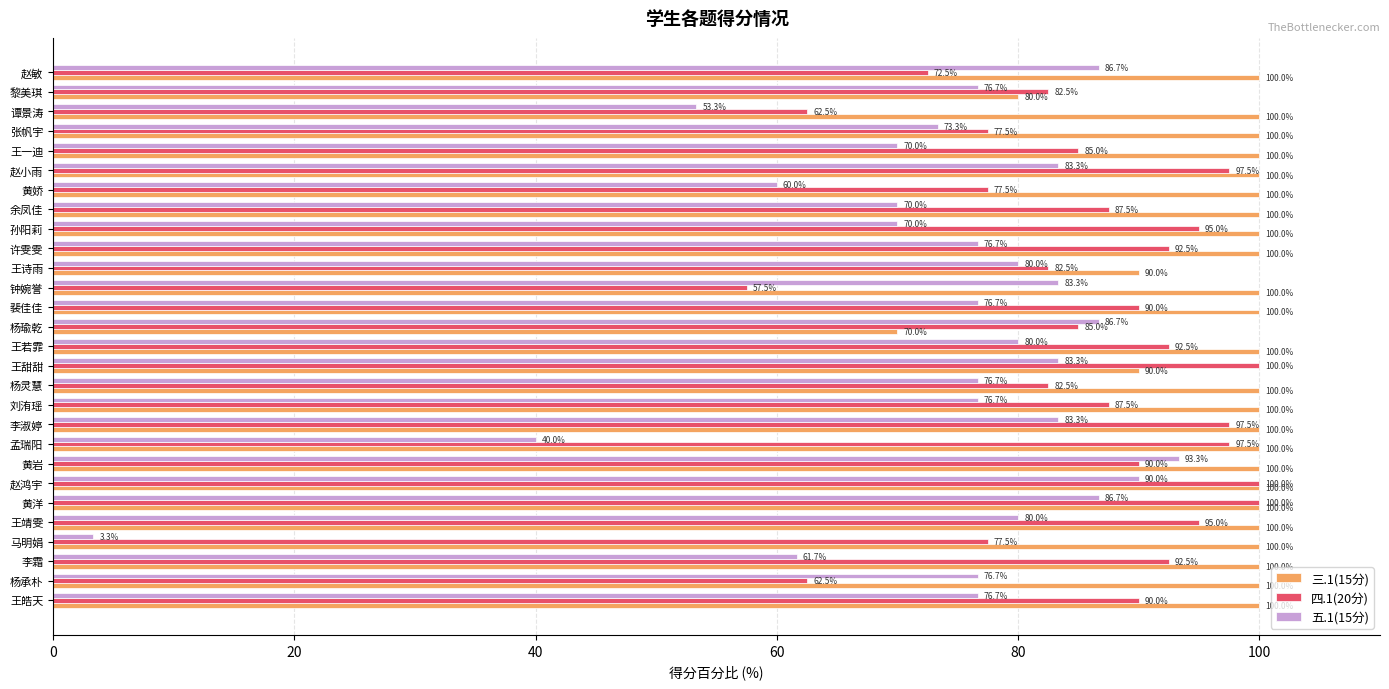

What is the average value of the 三.1(15分) series?

97.5